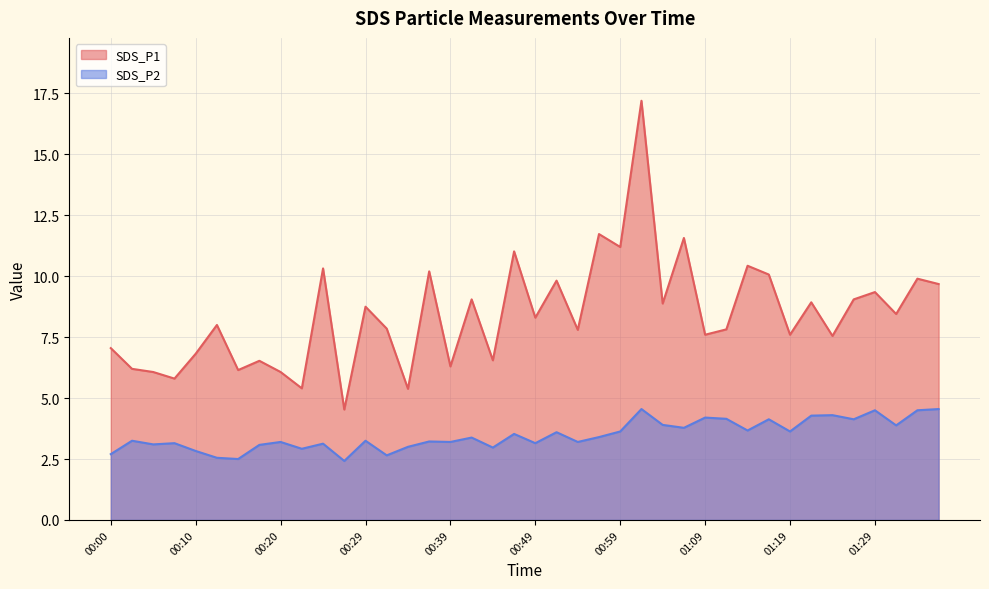

Which series has the largest total across all categories?

SDS_P1